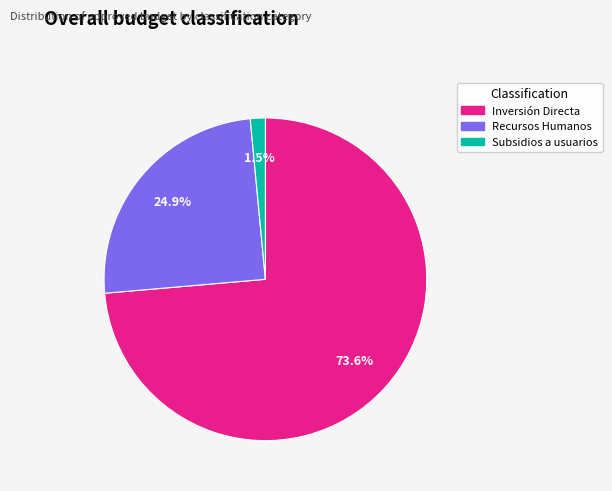

How many segments does this pie chart have?

3